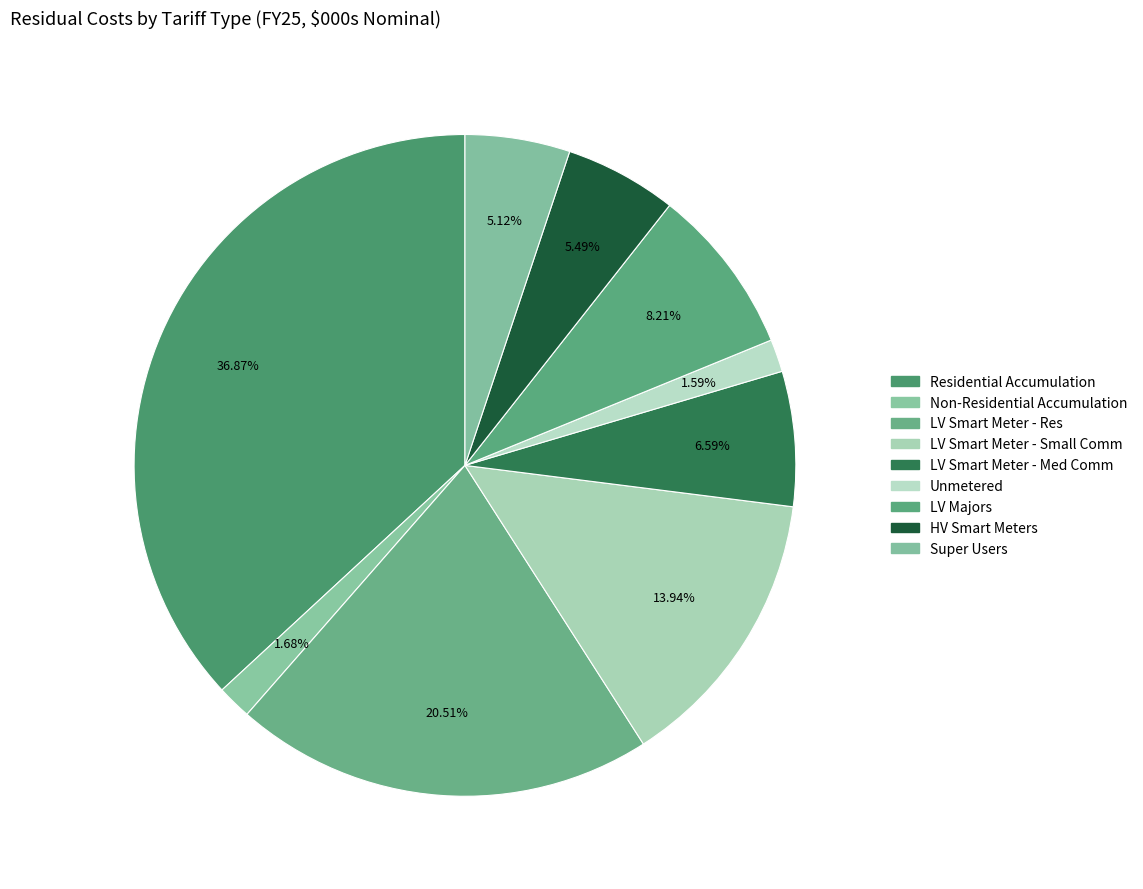

To the nearest percent, what percentage of the pie is LV Smart Meter - Med Comm?

7%